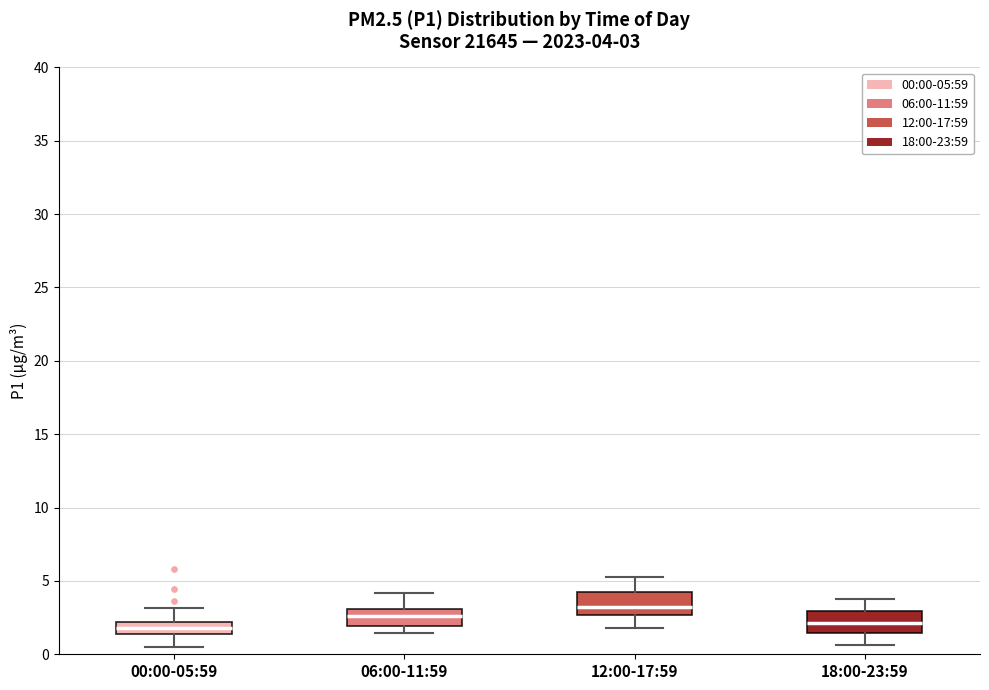

Which box's median line is the highest?

12:00-17:59